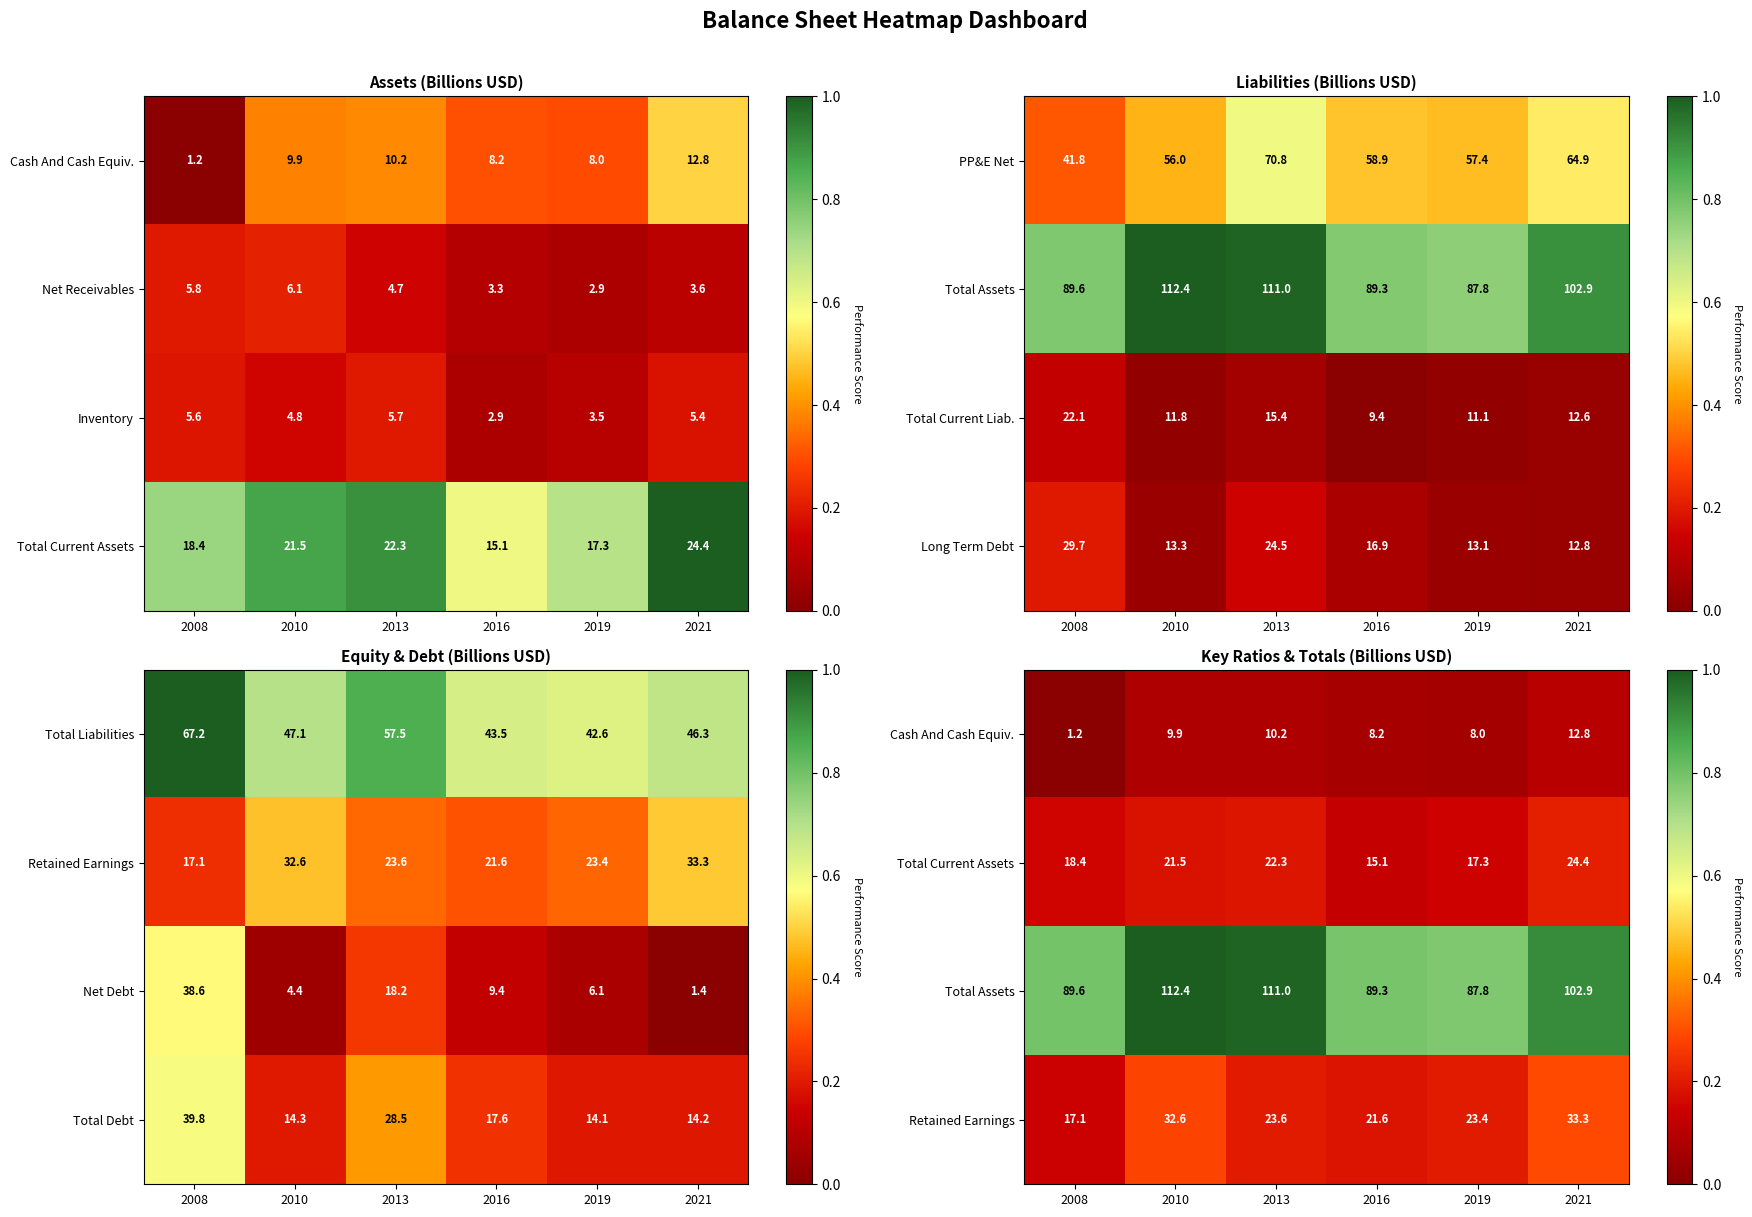

What is the difference between the Net Receivables values at 2010 and 2008?

0.3